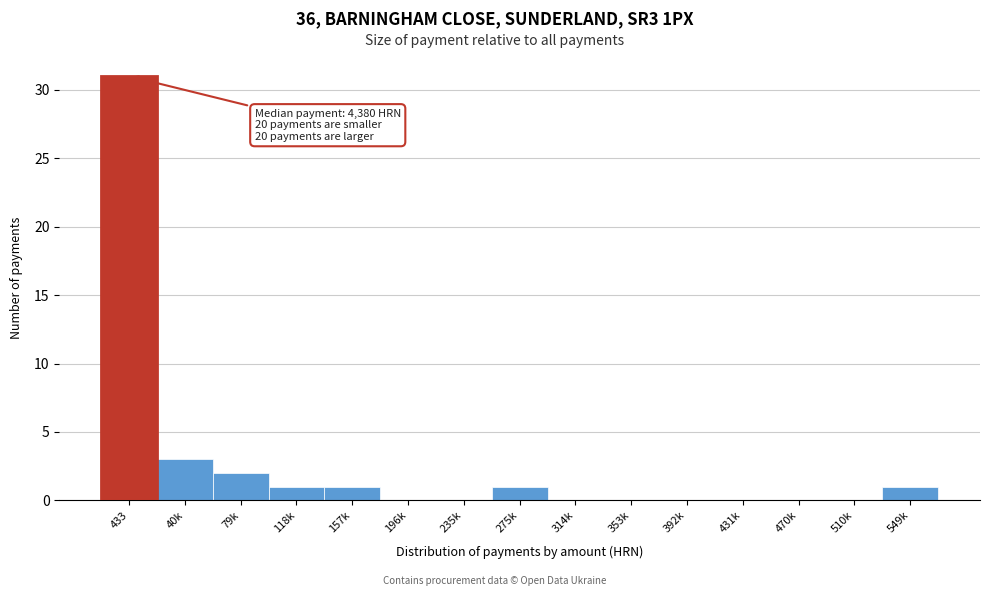

Reading right to left, what are all the values shown in this chart?

549k=1	510k=0	470k=0	431k=0	392k=0	353k=0	314k=0	275k=1	235k=0	196k=0	157k=1	118k=1	79k=2	40k=3	433=31